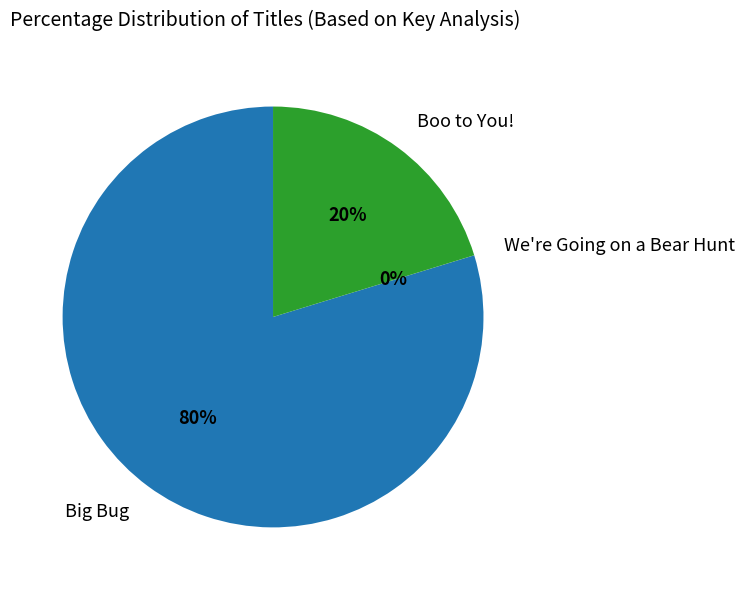

The Boo to You! slice represents 8% of the pie. True or false?

False